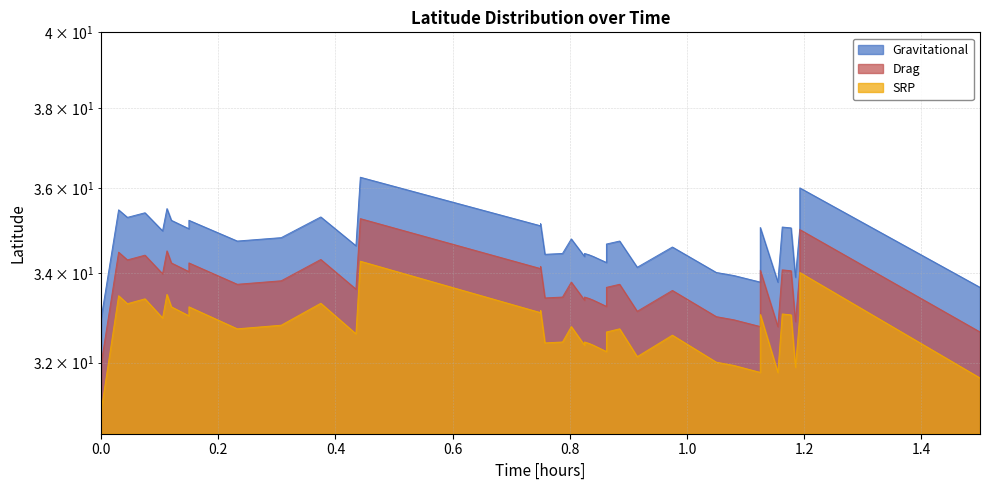

Reading left to right, what are all the values shown in this chart?

Gravitational: 33.0	35.5	35.3	35.4	35.0	35.5	35.2	35.0	35.2	34.7	34.8	35.3	34.6	36.3	35.1	35.1	34.4	34.5	34.8	34.4	34.5	34.4	34.4	34.2	34.7	34.7	34.1	34.6	34.0	33.9	33.8	34.4	35.1	33.8	35.1	35.0	33.9	35.0	36.0	33.7
Drag: 32.0	34.5	34.3	34.4	34.0	34.5	34.2	34.0	34.2	33.7	33.8	34.3	33.6	35.3	34.1	34.1	33.4	33.5	33.8	33.4	33.5	33.4	33.4	33.2	33.7	33.7	33.1	33.6	33.0	32.9	32.8	33.4	34.1	32.8	34.1	34.0	32.9	34.0	35.0	32.7
SRP: 31.0	33.5	33.3	33.4	33.0	33.5	33.2	33.0	33.2	32.7	32.8	33.3	32.6	34.3	33.1	33.1	32.4	32.5	32.8	32.4	32.5	32.4	32.4	32.2	32.7	32.7	32.1	32.6	32.0	31.9	31.8	32.4	33.1	31.8	33.1	33.0	31.9	33.0	34.0	31.7